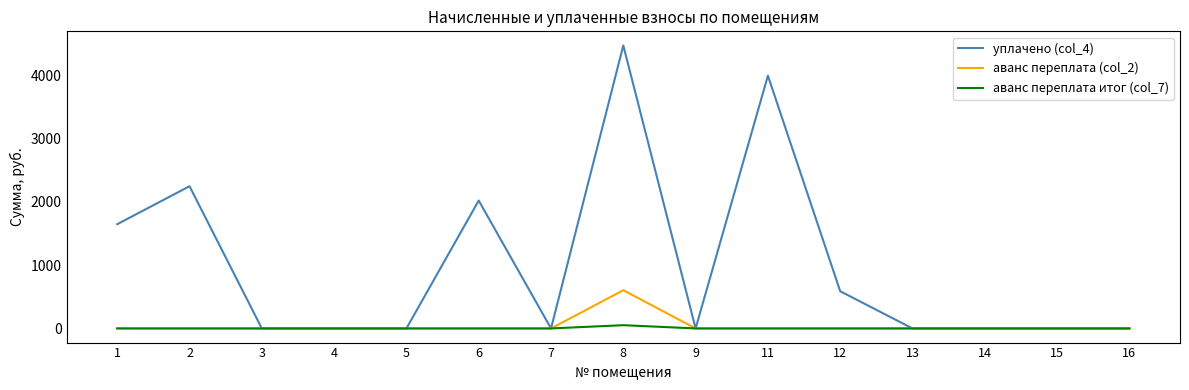

Rank the series by their maximum value, from highest to lowest.

уплачено (col_4), аванс переплата (col_2), аванс переплата итог (col_7)